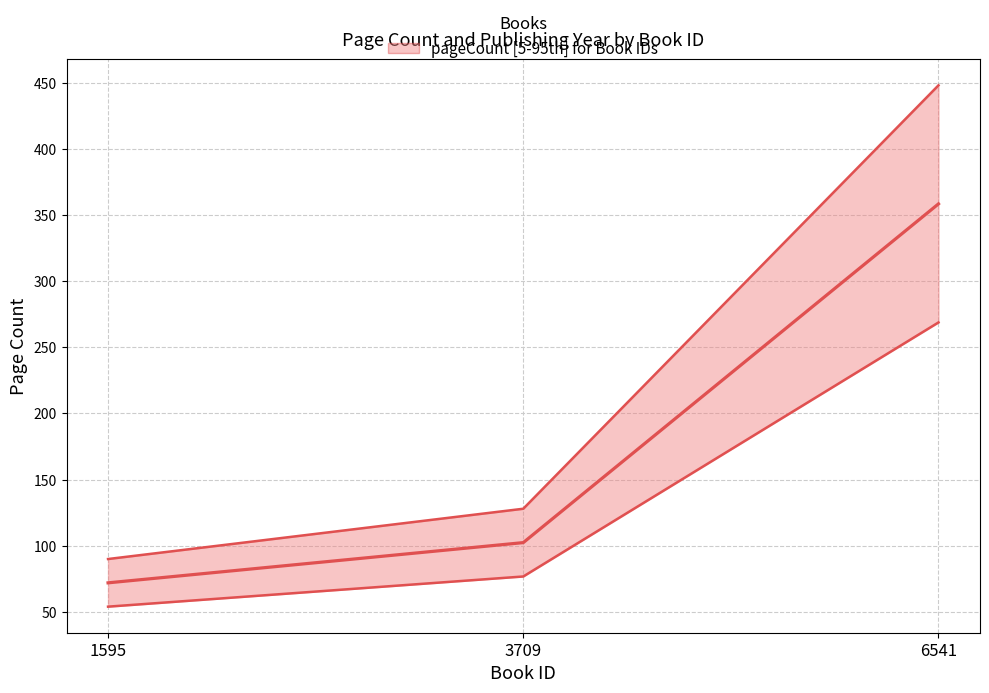

Reading left to right, what are all the values shown in this chart?

1595=90	3709=128	6541=448